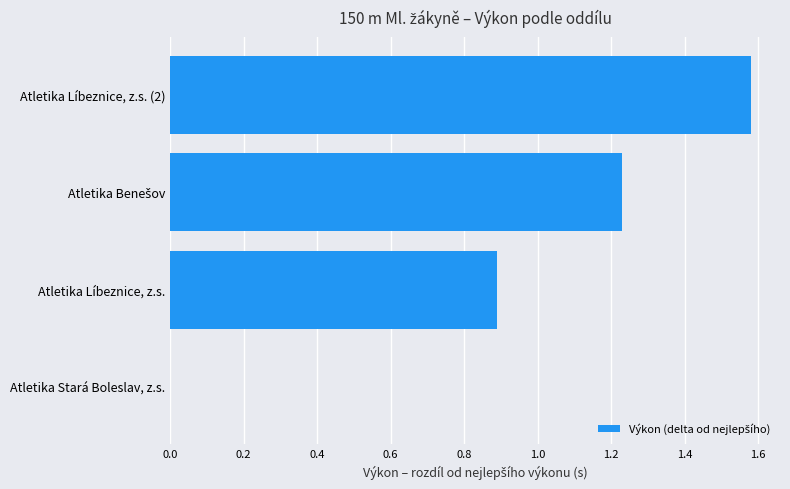

What value does the data have at Atletika Líbeznice, z.s.?

0.9